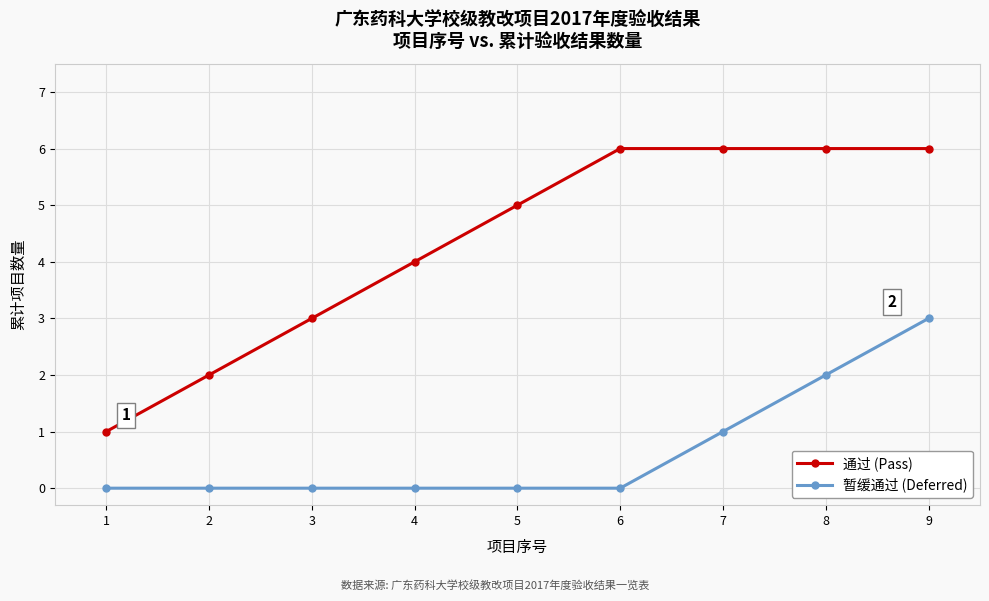

Is this an area chart (filled region under the line)?

No